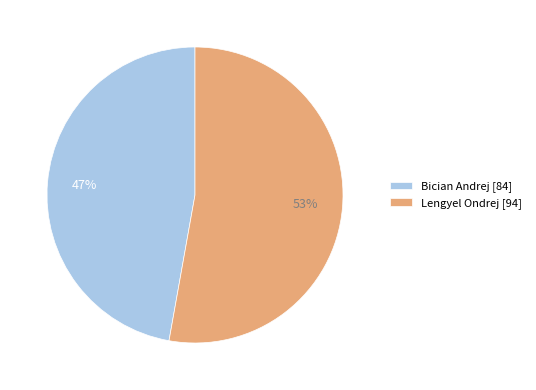

Between Lengyel Ondrej and Bician Andrej, which is larger?

Lengyel Ondrej